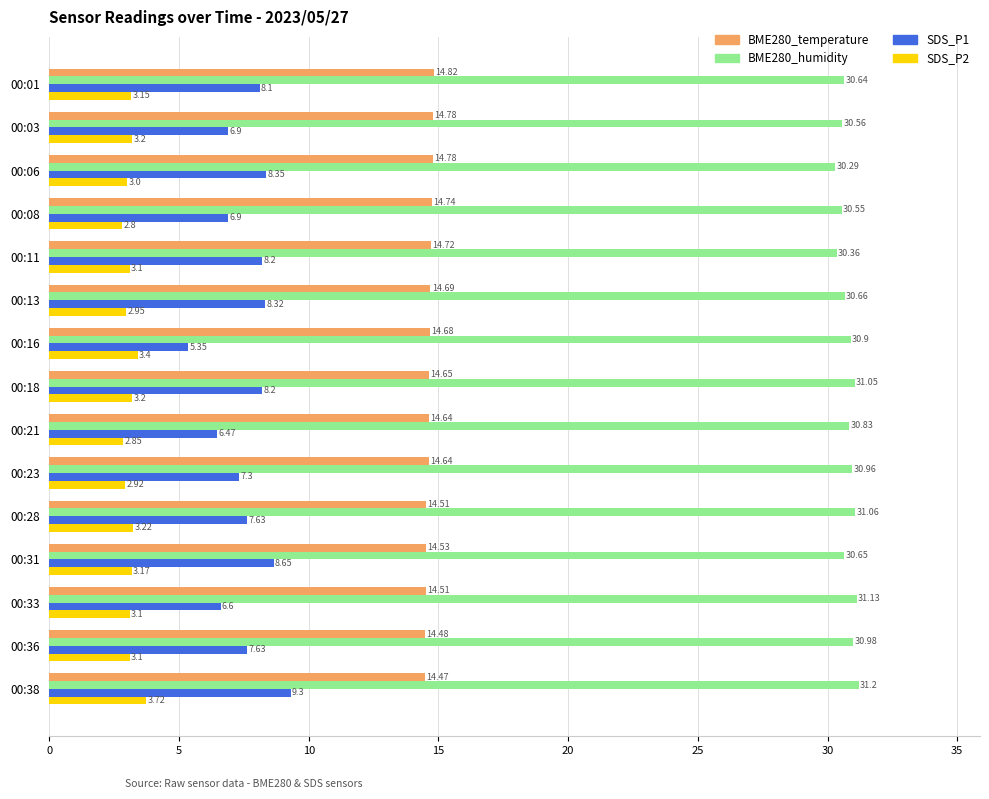

Between 00:28 and 00:33, which series saw the biggest shift?

SDS_P1